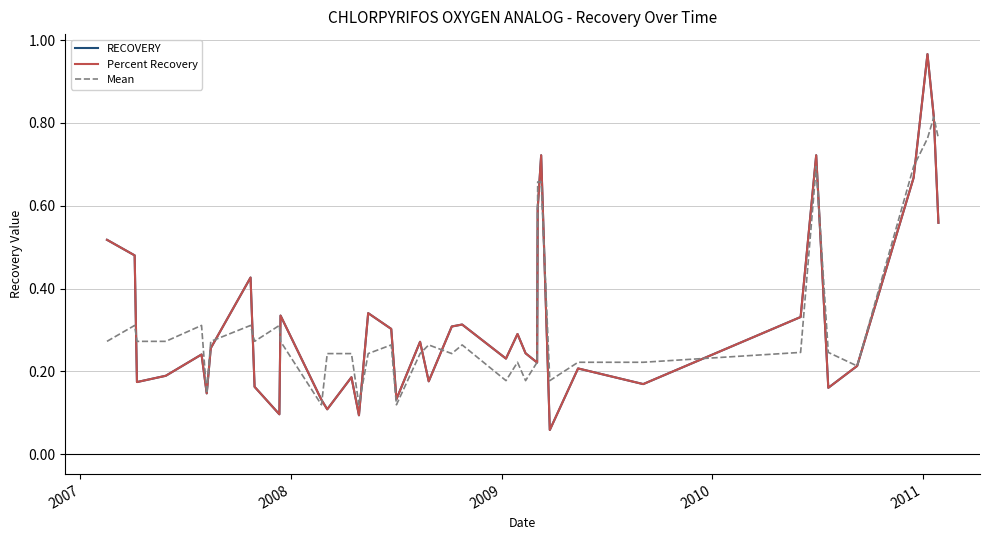

How many lines are shown in the chart?

3